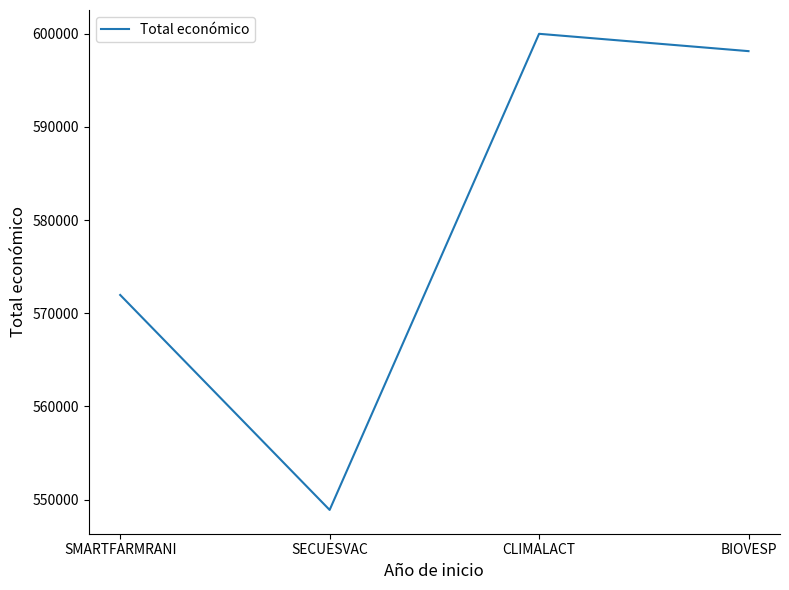

True or false: the data shows 1003521 at CLIMALACT.

False